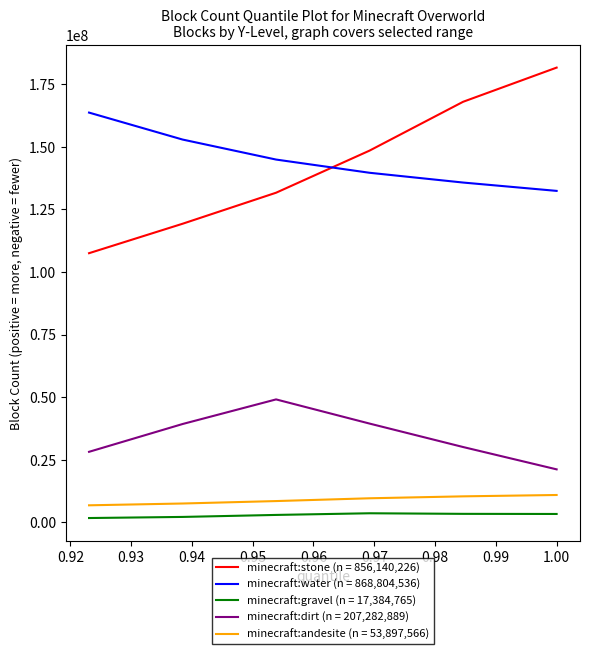

What are all the series names shown in the legend?

minecraft:stone (n = 856,140,226), minecraft:water (n = 868,804,536), minecraft:gravel (n = 17,384,765), minecraft:dirt (n = 207,282,889), minecraft:andesite (n = 53,897,566)